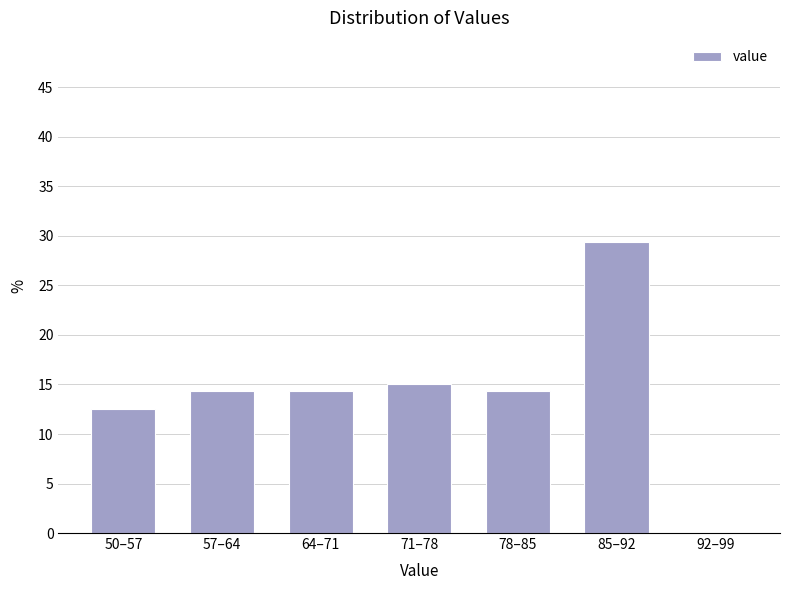

Reading left to right, transcribe all the data shown in this chart.

50–57=12.5	57–64=14.4	64–71=14.4	71–78=15.0	78–85=14.4	85–92=29.4	92–99=0.0